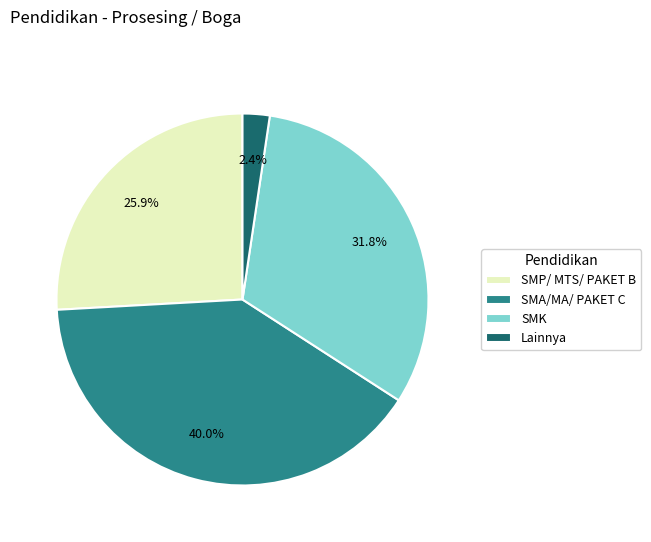

What portion of the pie excludes SMA/MA/ PAKET C?

60.0%